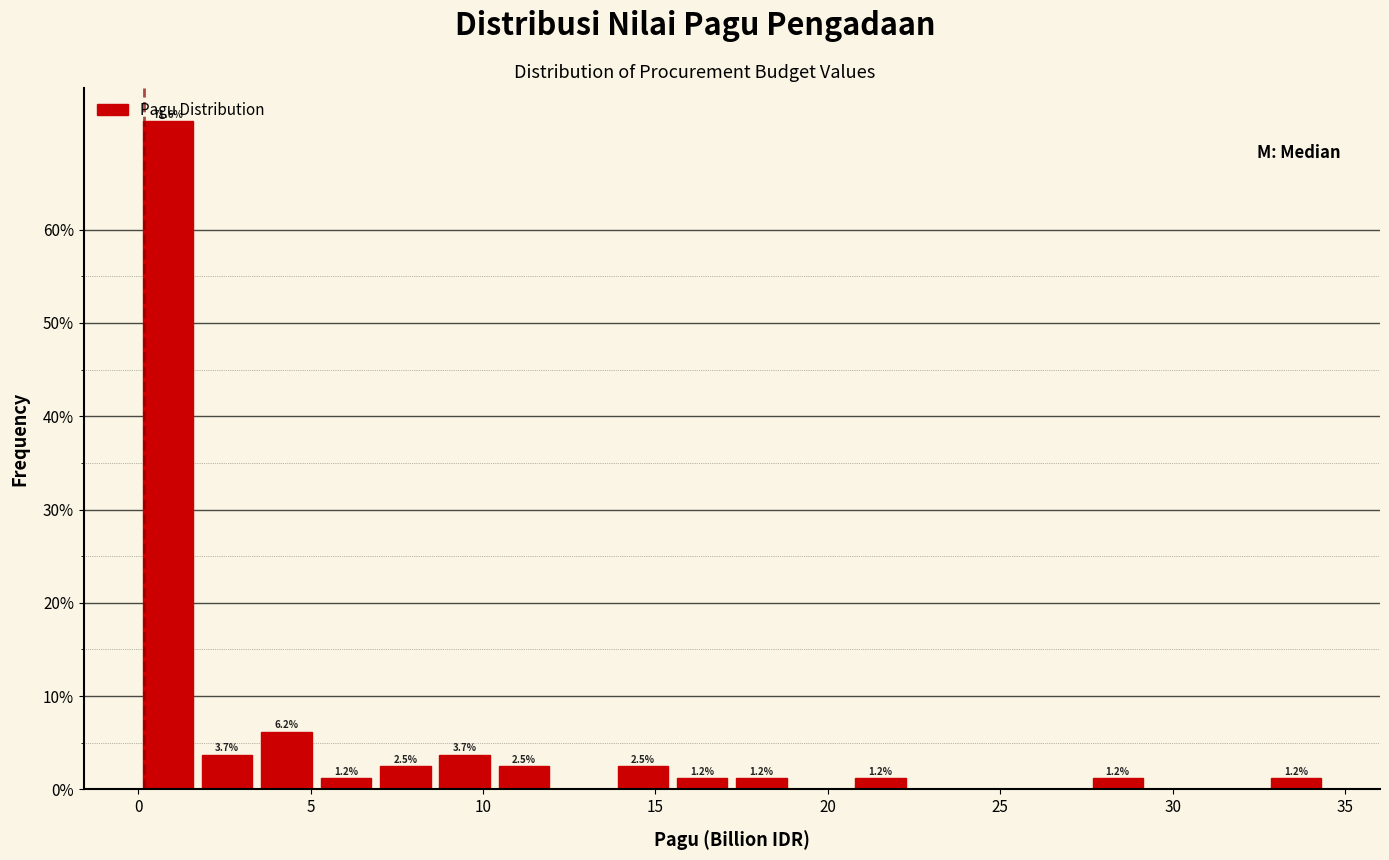

Around what value on the x-axis is the tallest bar? Give the approximate position of its centre, as read against the axis.

1.0